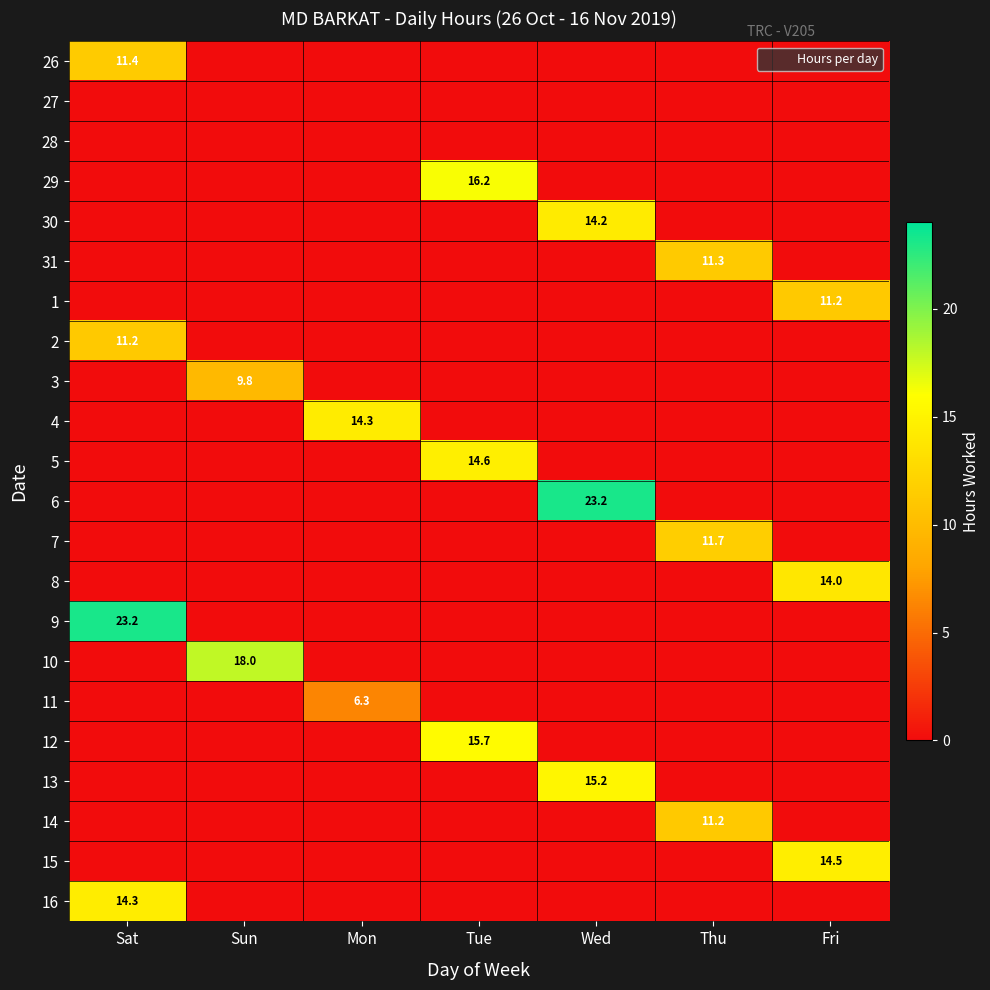

The value of 4 at Tue is 0.0. True or false?

True